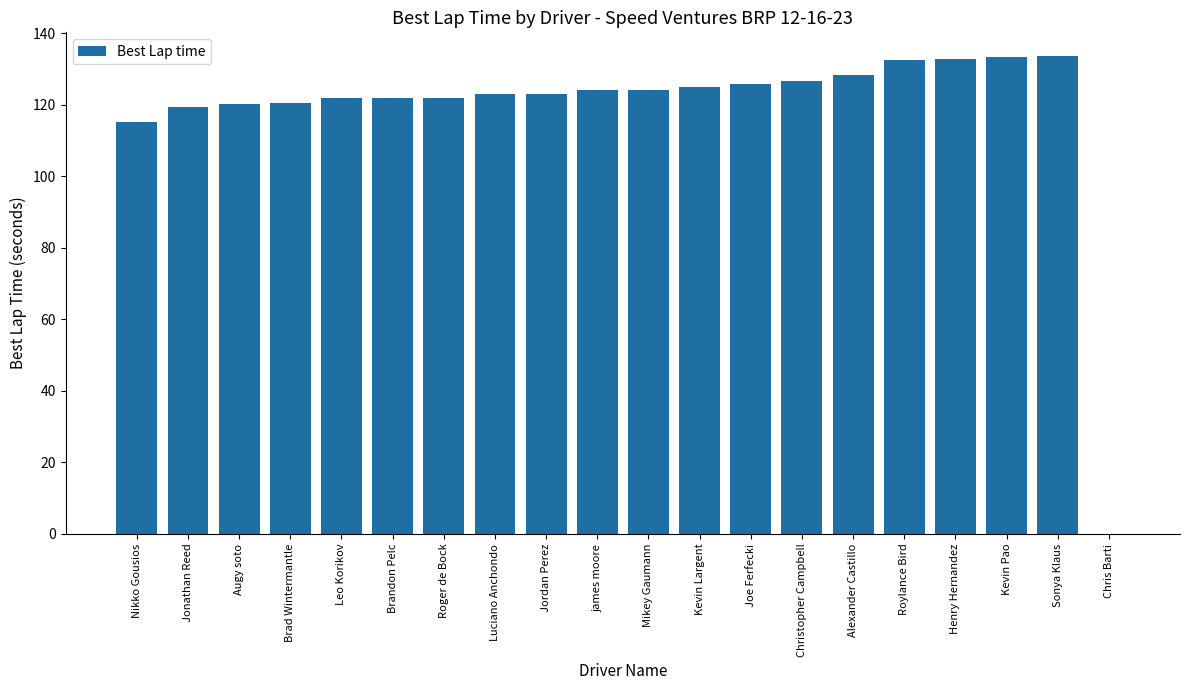

Between james moore and Roger de Bock, which is larger?

james moore